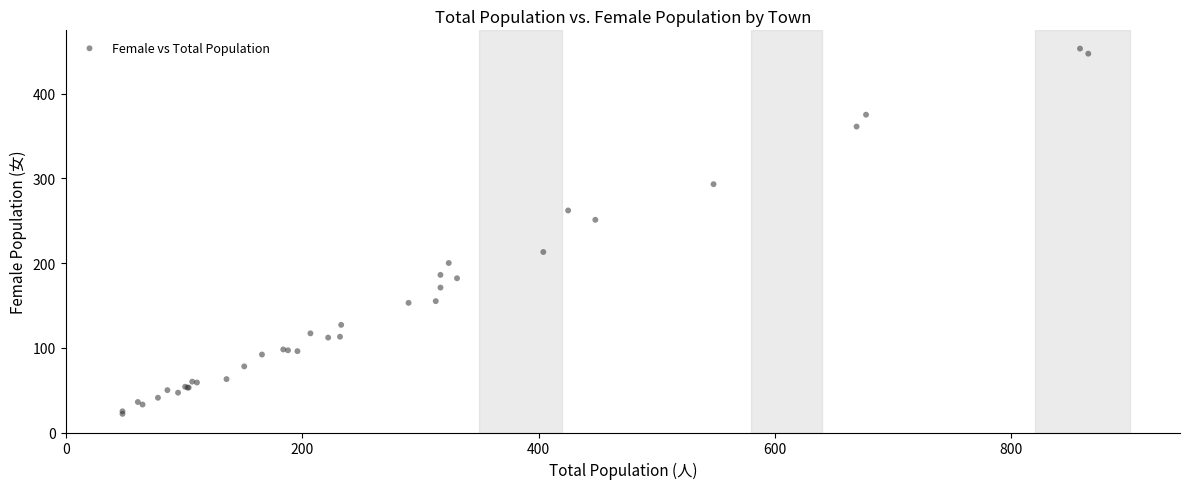

What Y value in the scatter plot is closest to 237?

251